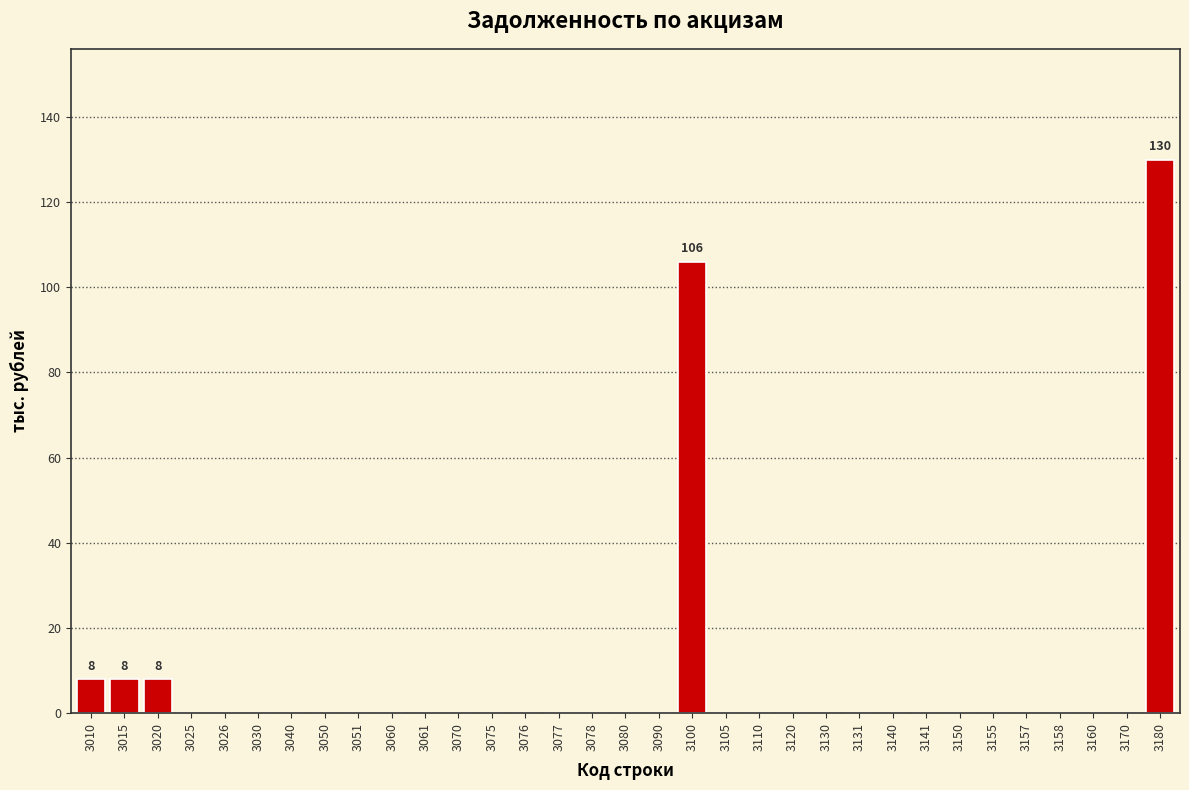

At which category does the chart reach its peak across all series?

3180